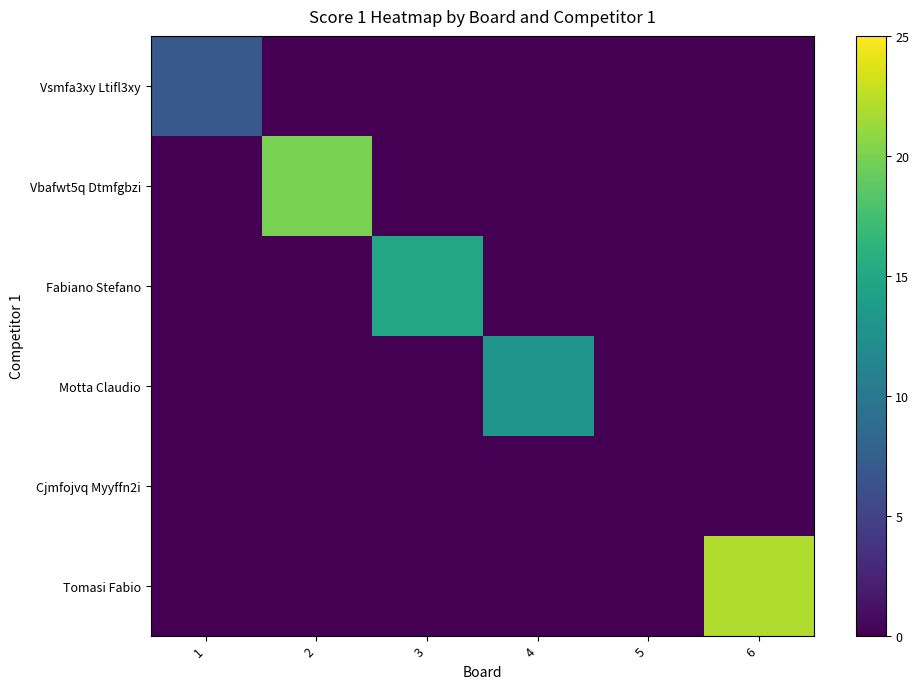

True or false: Cjmfojvq Myyffn2i has a value of 0 at 6.

True